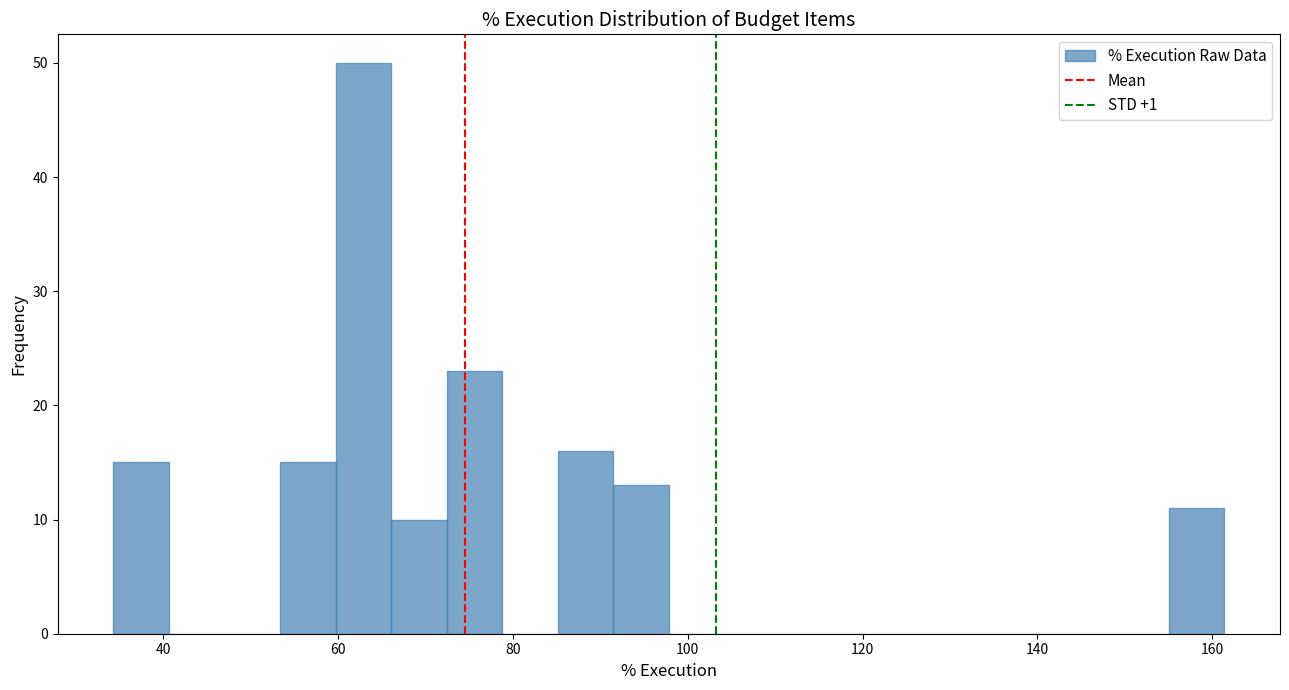

Read against the x-axis, roughly where is the centre of the tallest bar?

62